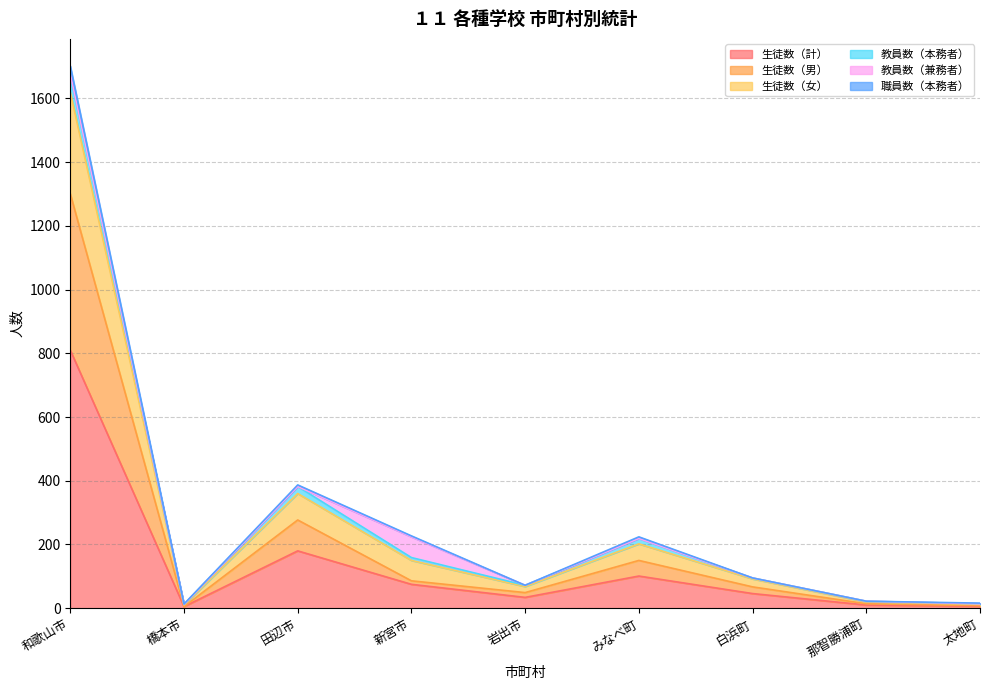

At which label does 生徒数（計） reach its peak?

和歌山市